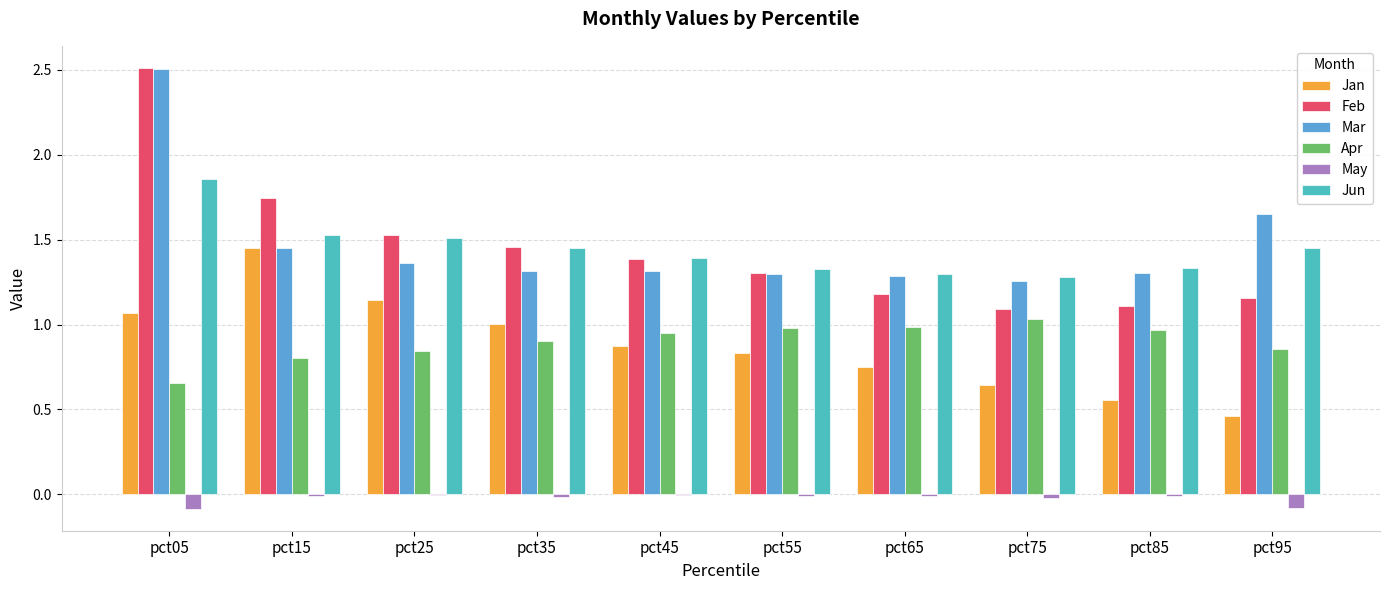

Which category has the highest value in the Feb series?

pct05